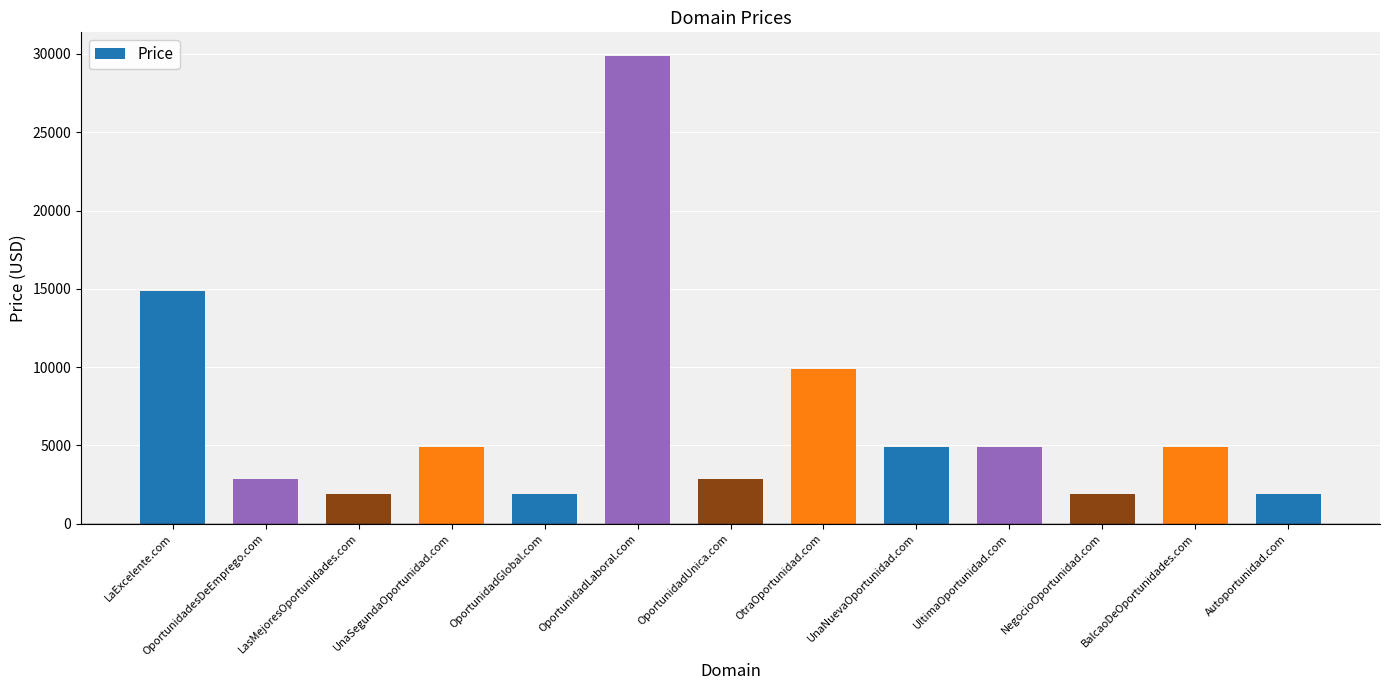

What is the sum of the values at Autoportunidad.com and OportunidadUnica.com?

4776